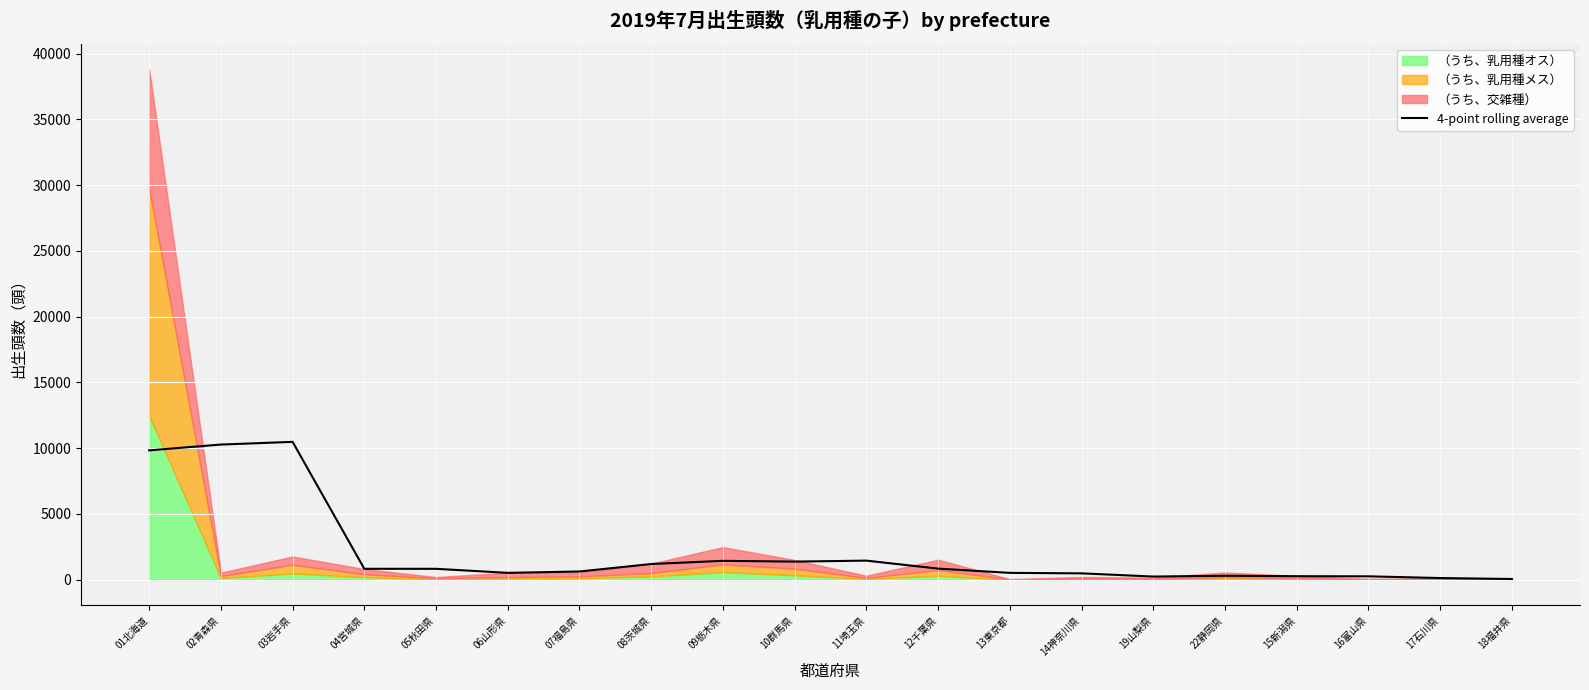

Between 06山形県 and 09栃木県, which is larger?

09栃木県